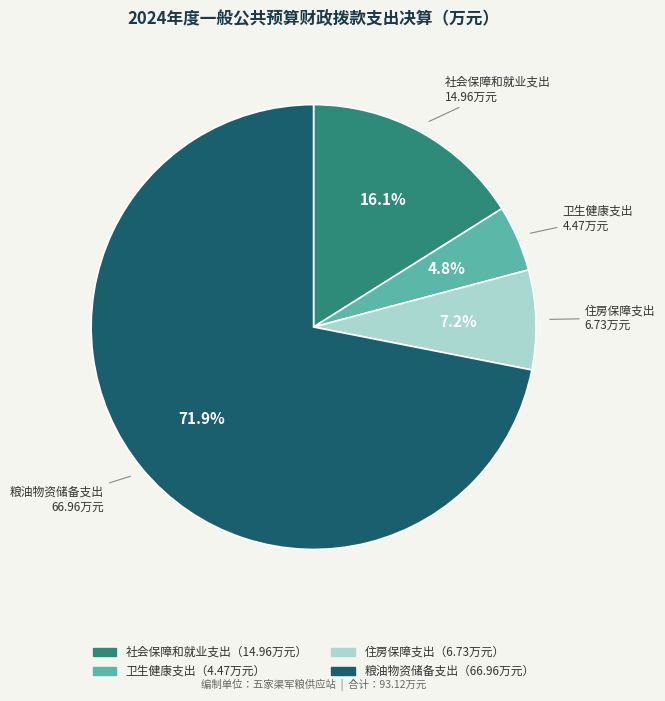

Is there a majority slice in this chart?

Yes